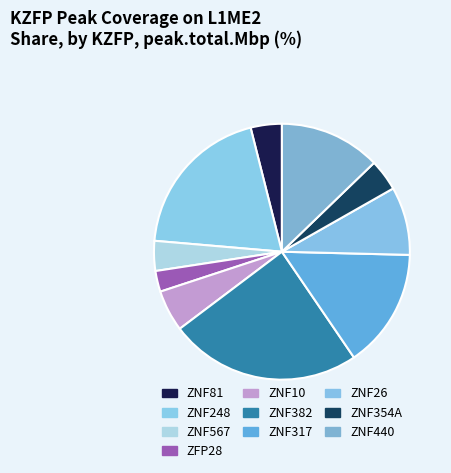

Does ZNF382 represent more than half of the total?

No